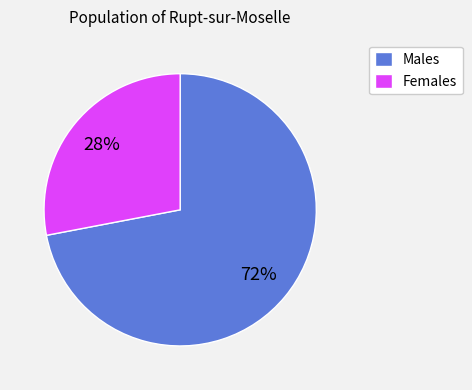

Is it true that Males is 72% of the pie?

True